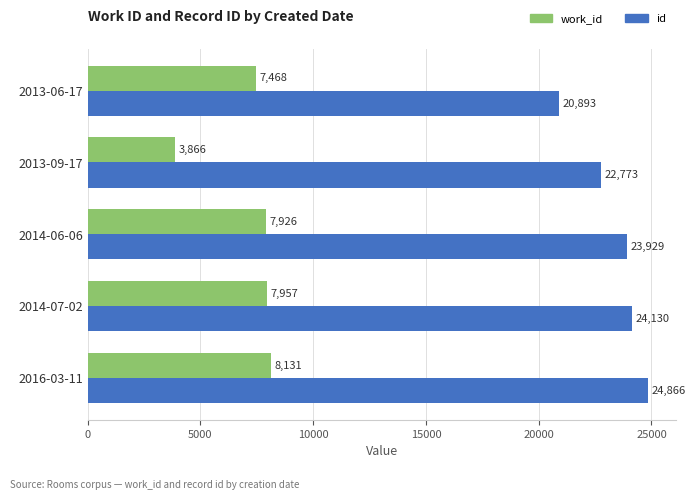

Read the work_id value at 2013-09-17.

3866